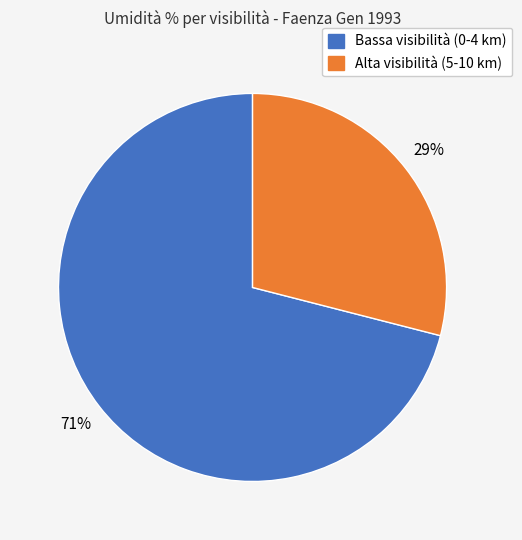

Does any single category account for the majority?

Yes